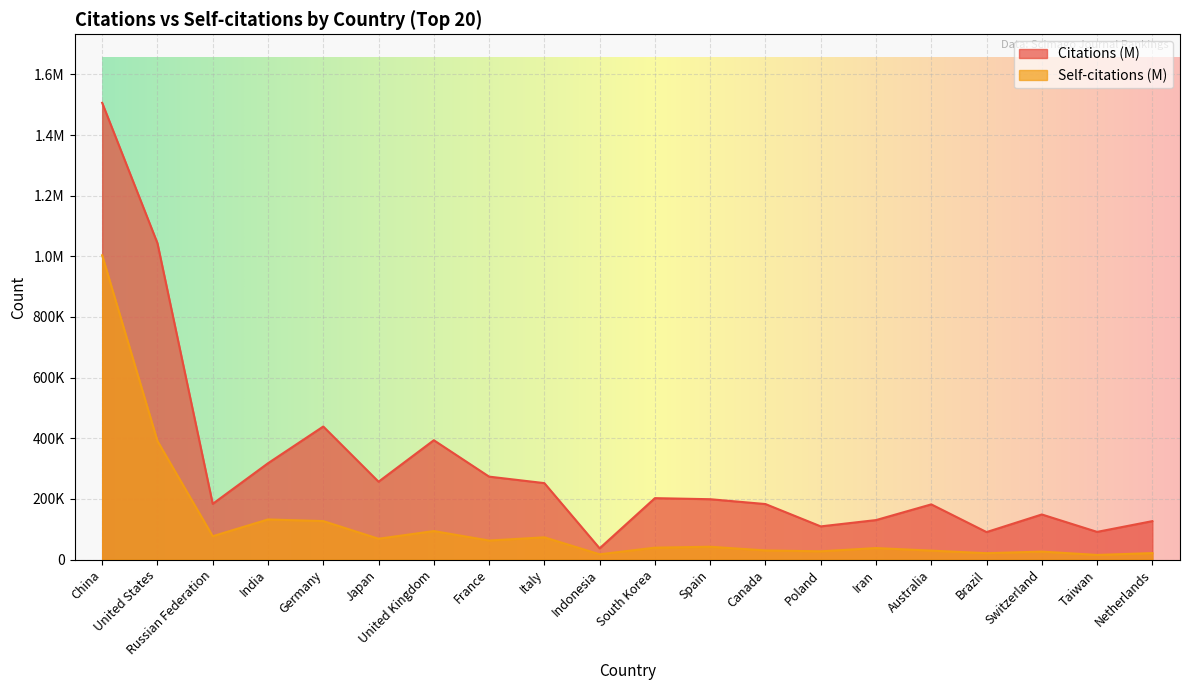

At which label does Self-citations (M) reach its peak?

China